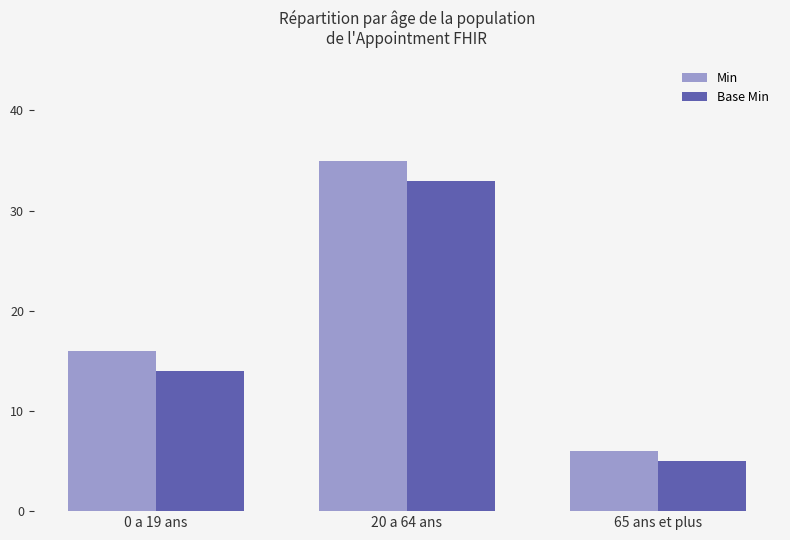

Reading left to right, extract all data points from this chart.

Min: 16	35	6
Base Min: 14	33	5